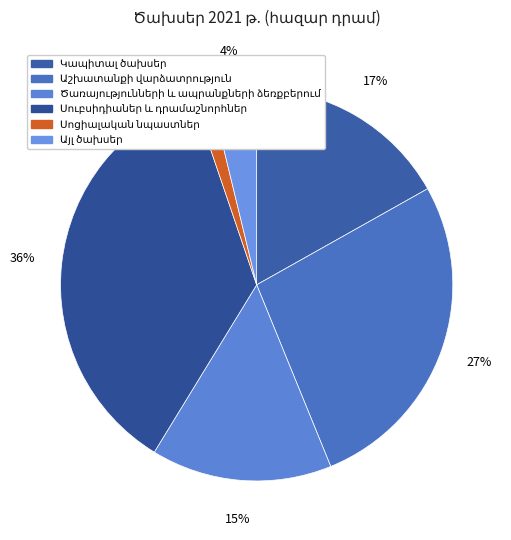

How many slices are in this pie chart?

6